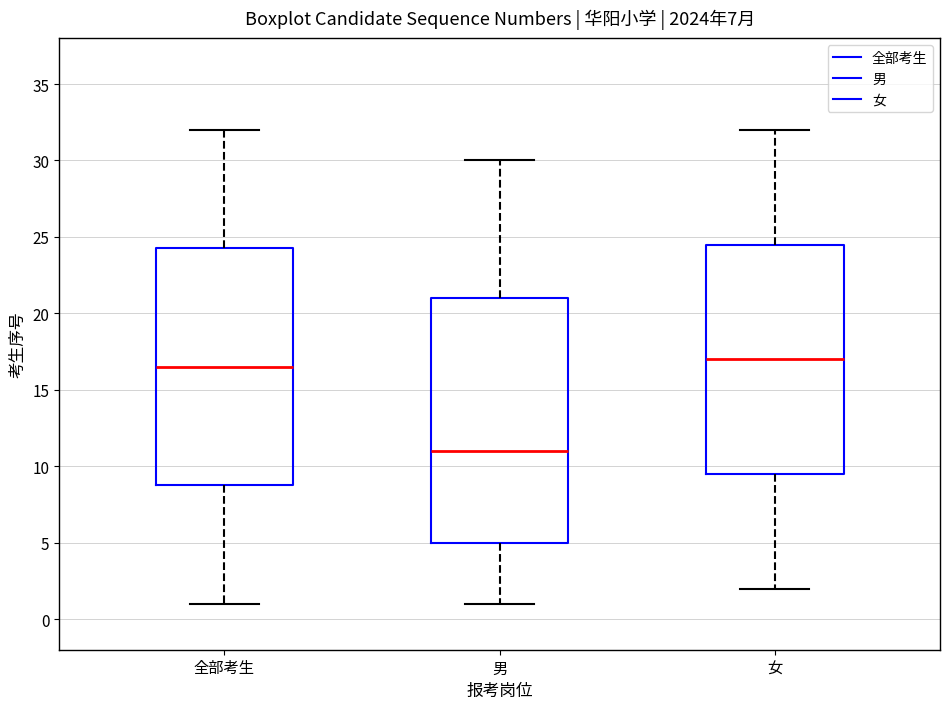

Which box's median line is the lowest?

男